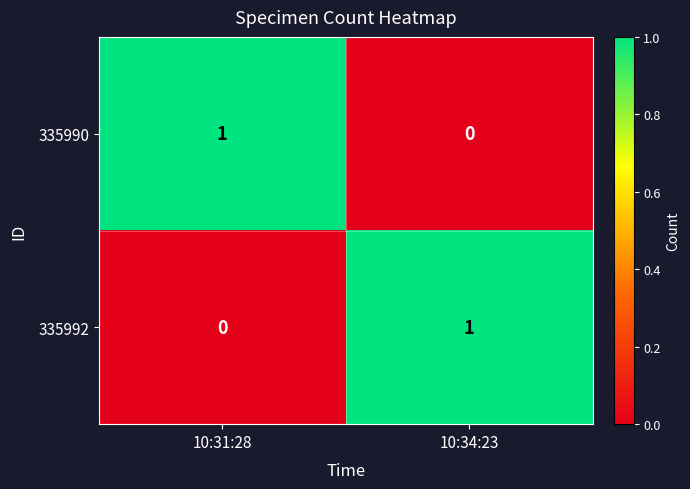

Reading left to right, list all the values displayed in this chart.

335990: 1	0
335992: 0	1